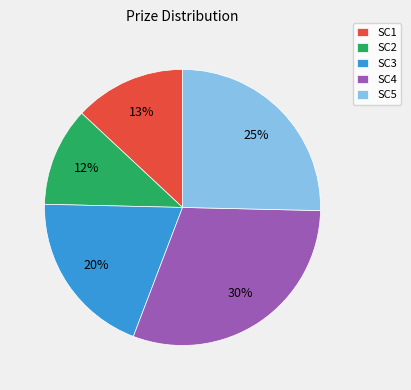

To the nearest percent, what portion does SC3 represent?

20%